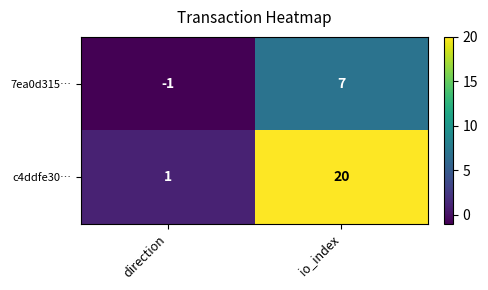

How many series are shown in this chart?

2